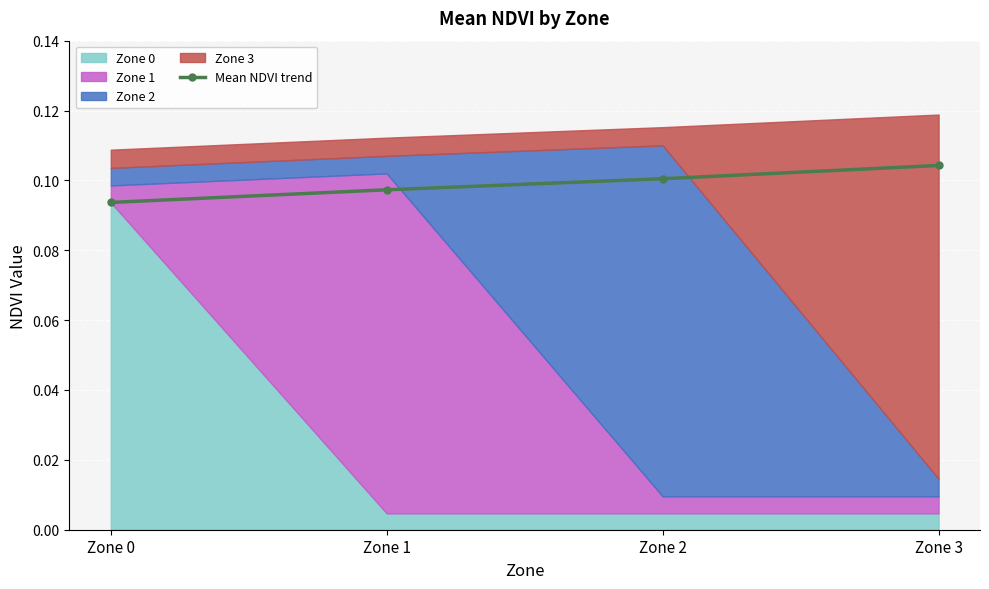

At which label is the value closest to 0?

Zone 0